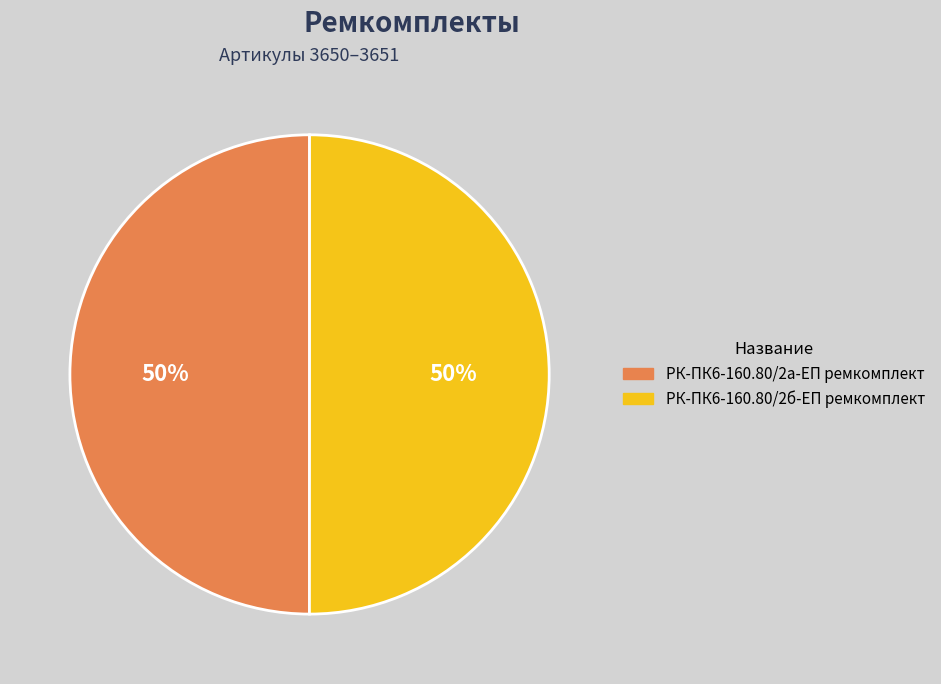

Is the sum of РК-ПК6-160.80/2а-ЕП ремкомплект and РК-ПК6-160.80/2б-ЕП ремкомплект greater than half?

Yes